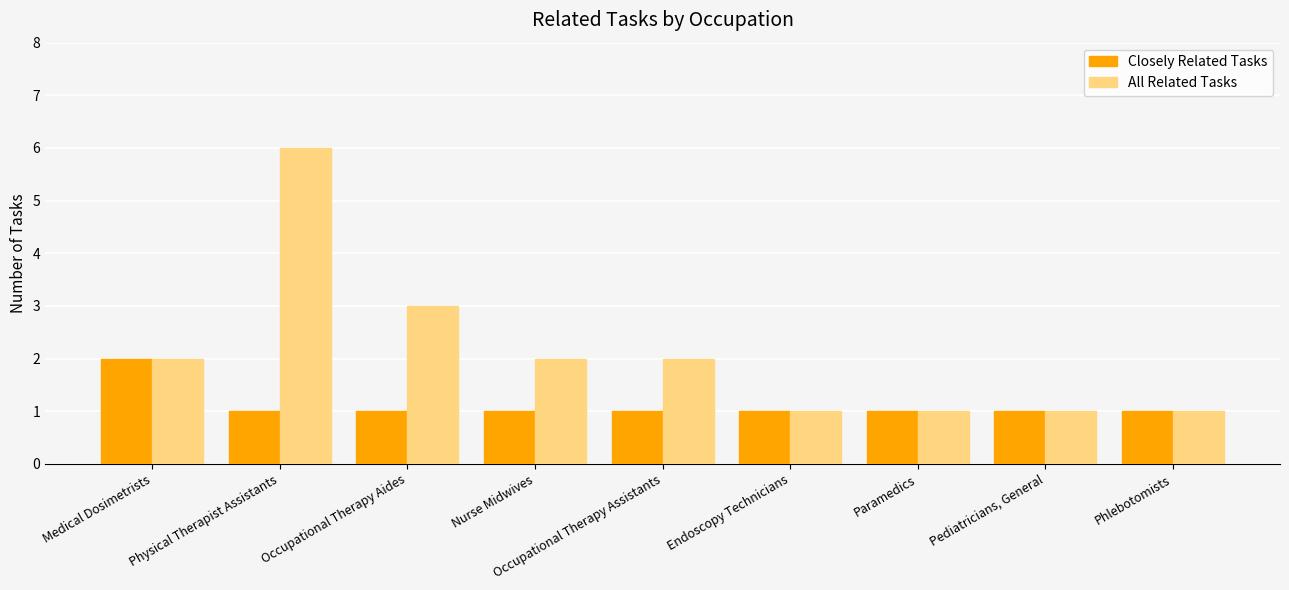

Reading left to right, what are all the values shown in this chart?

Closely Related Tasks: Medical Dosimetrists=2	Physical Therapist Assistants=1	Occupational Therapy Aides=1	Nurse Midwives=1	Occupational Therapy Assistants=1	Endoscopy Technicians=1	Paramedics=1	Pediatricians, General=1	Phlebotomists=1
All Related Tasks: Medical Dosimetrists=2	Physical Therapist Assistants=6	Occupational Therapy Aides=3	Nurse Midwives=2	Occupational Therapy Assistants=2	Endoscopy Technicians=1	Paramedics=1	Pediatricians, General=1	Phlebotomists=1